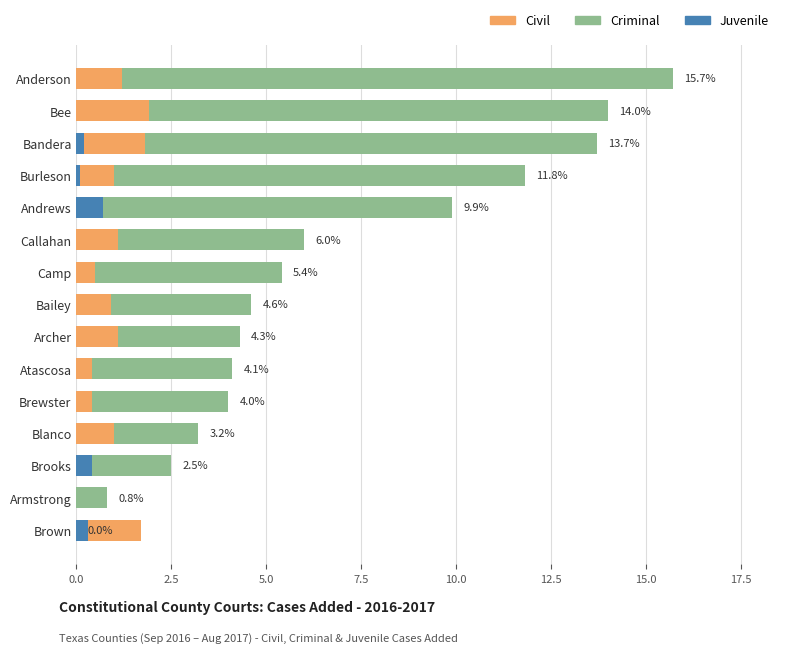

What is the maximum value shown in the chart?

15.7